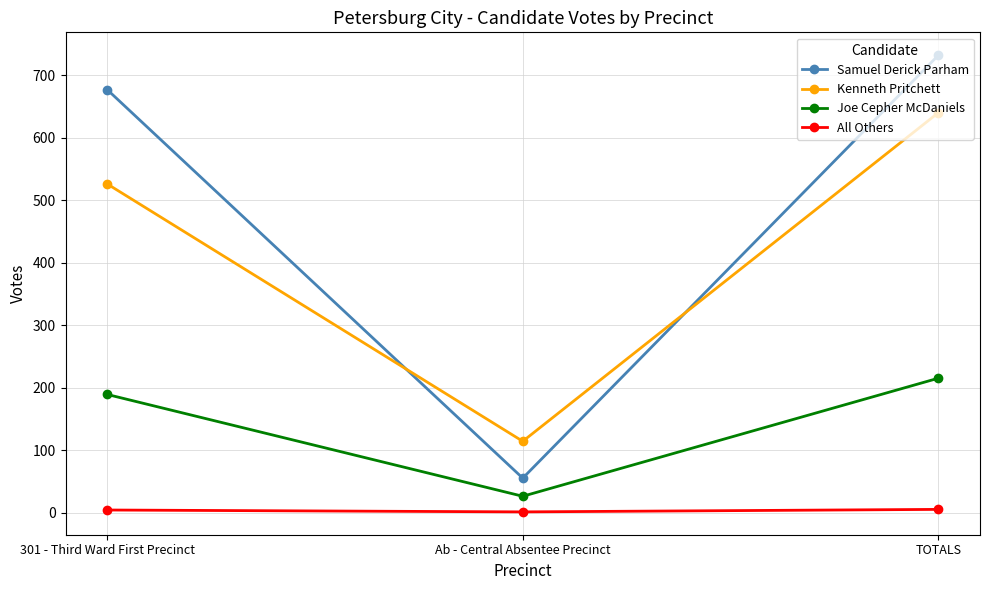

True or false: Joe Cepher McDaniels has a value of 189 at 301 - Third Ward First Precinct.

True